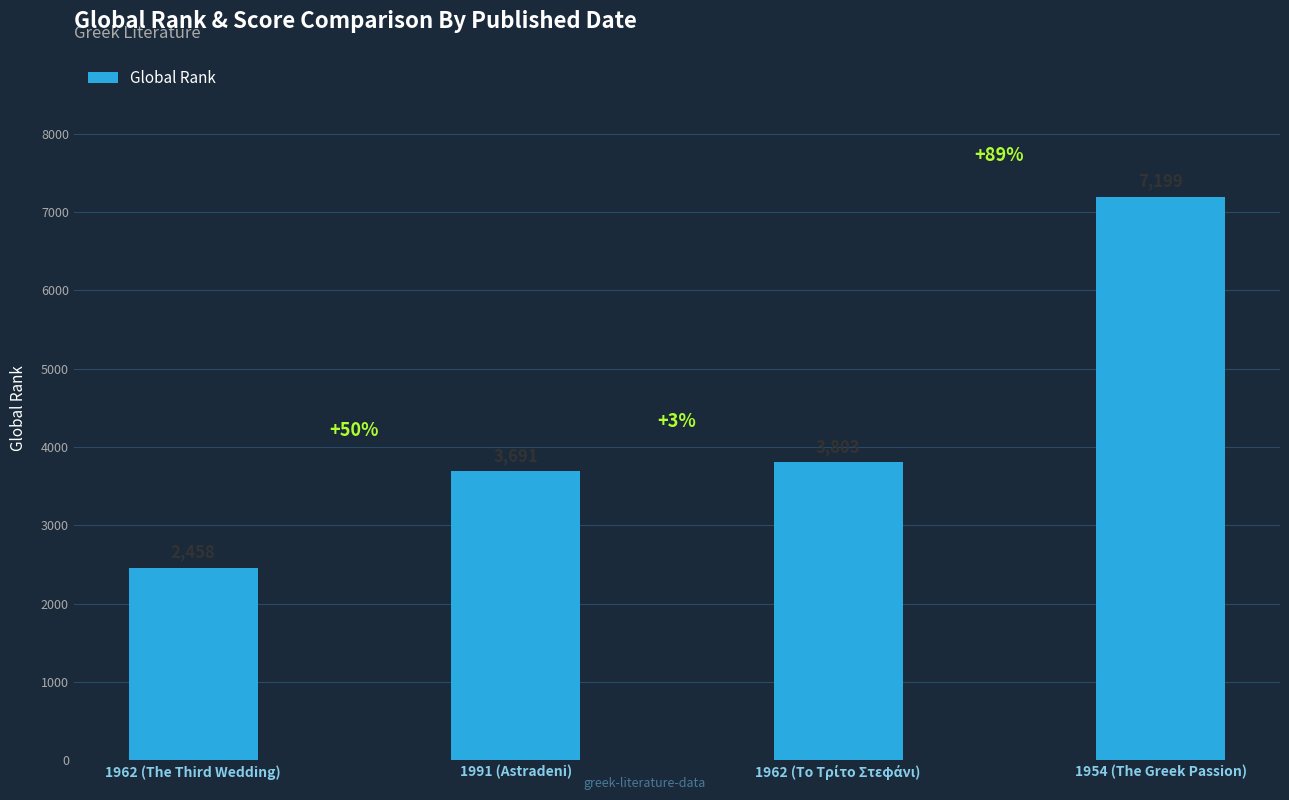

What is the label of the 3rd bar from the right?

1991 (Astradeni)